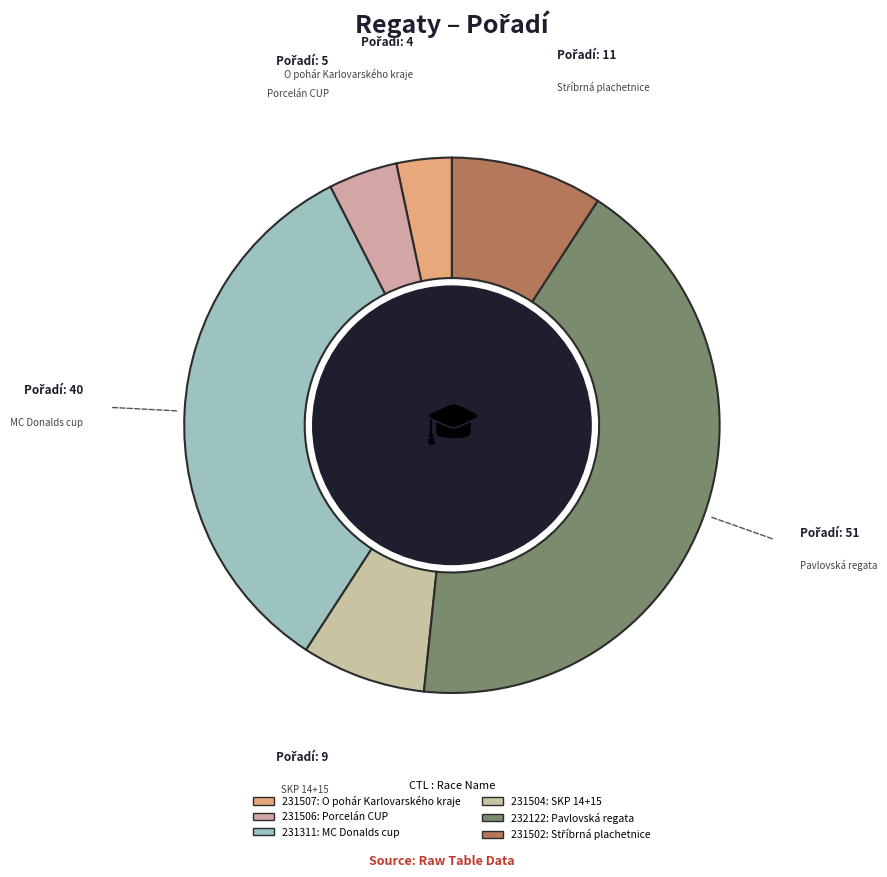

How many slices are in this pie chart?

6